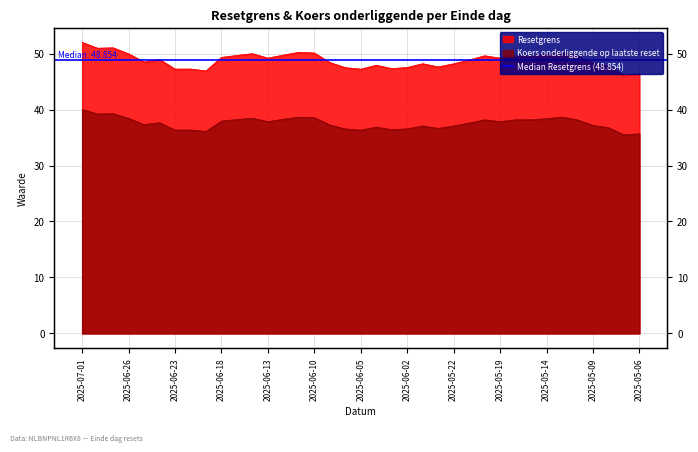

List the series in order of their overall mean, highest first.

Resetgrens, Koers onderliggende op laatste reset